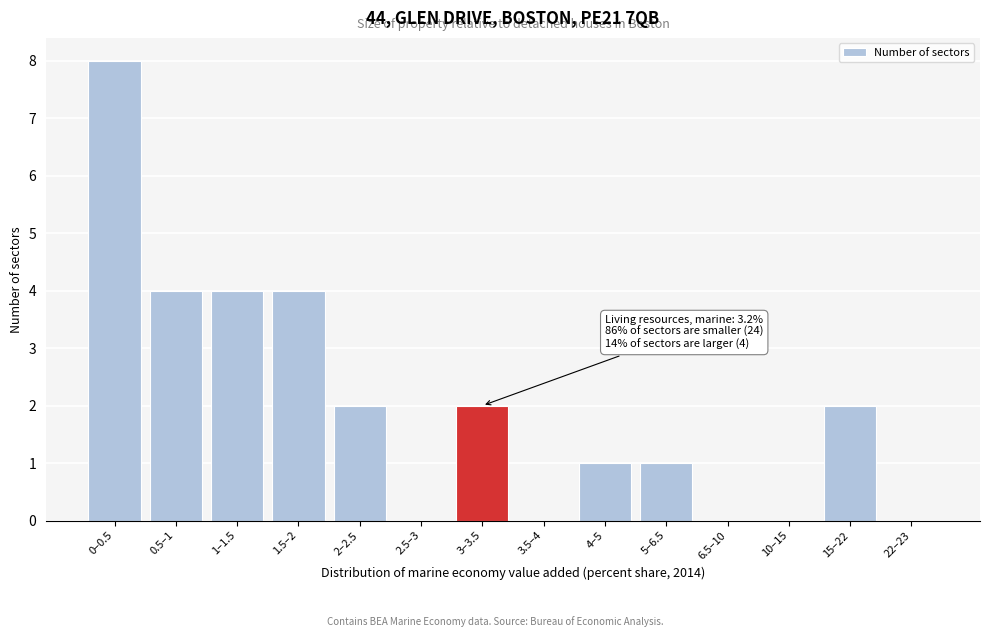

Reading left to right, transcribe all the data shown in this chart.

0–0.5=8	0.5–1=4	1–1.5=4	1.5–2=4	2–2.5=2	2.5–3=0	3–3.5=2	3.5–4=0	4–5=1	5–6.5=1	6.5–10=0	10–15=0	15–22=2	22–23=0